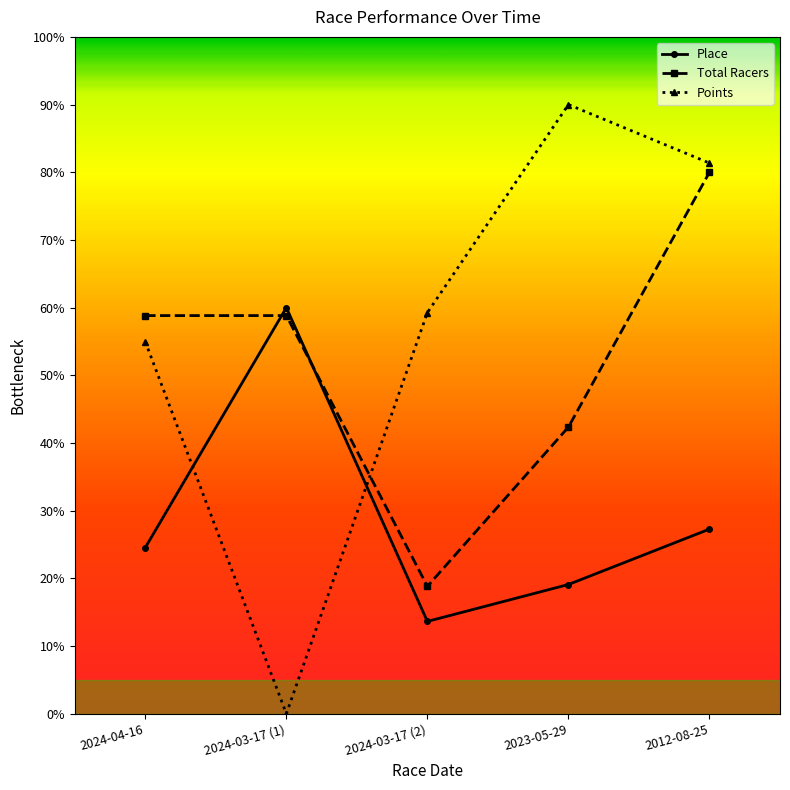

How many categories are shown in the chart?

5